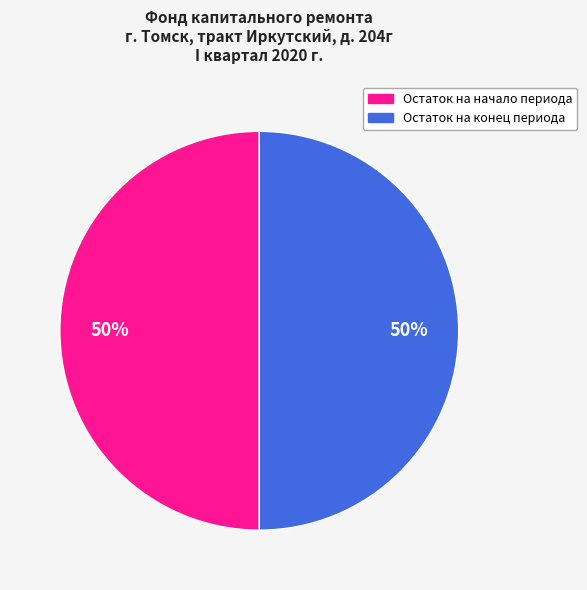

Count the number of slices in the pie.

2